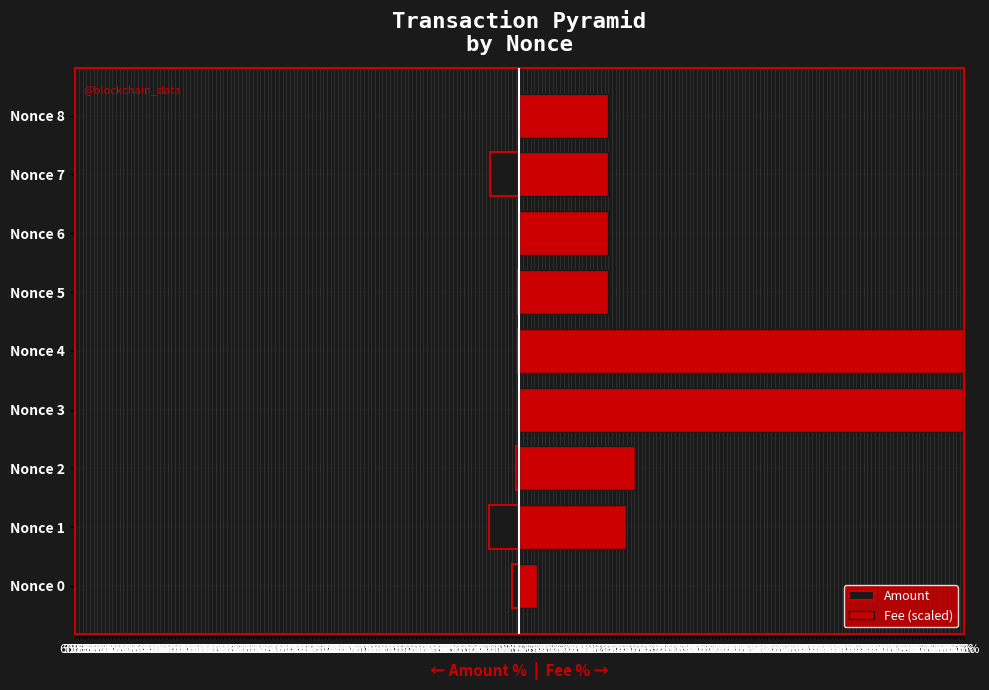

What is the difference between the highest and lowest values at Nonce 8?

120.2